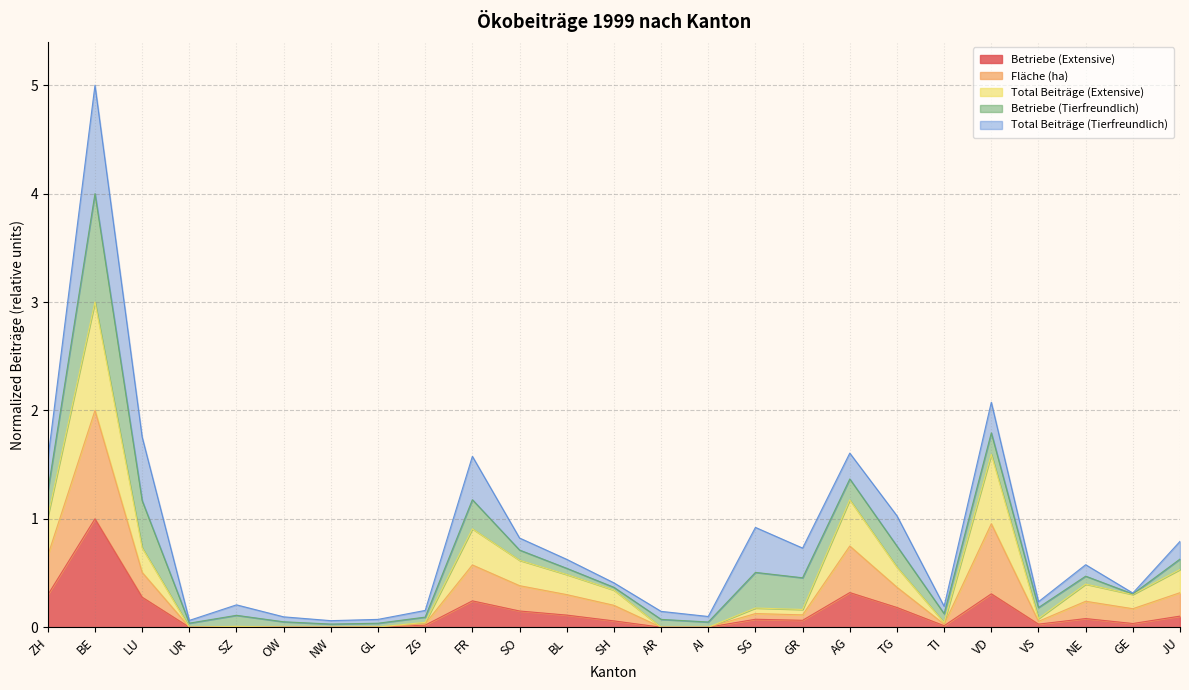

Where is Betriebe (Extensive) nearest to the value 0?

UR